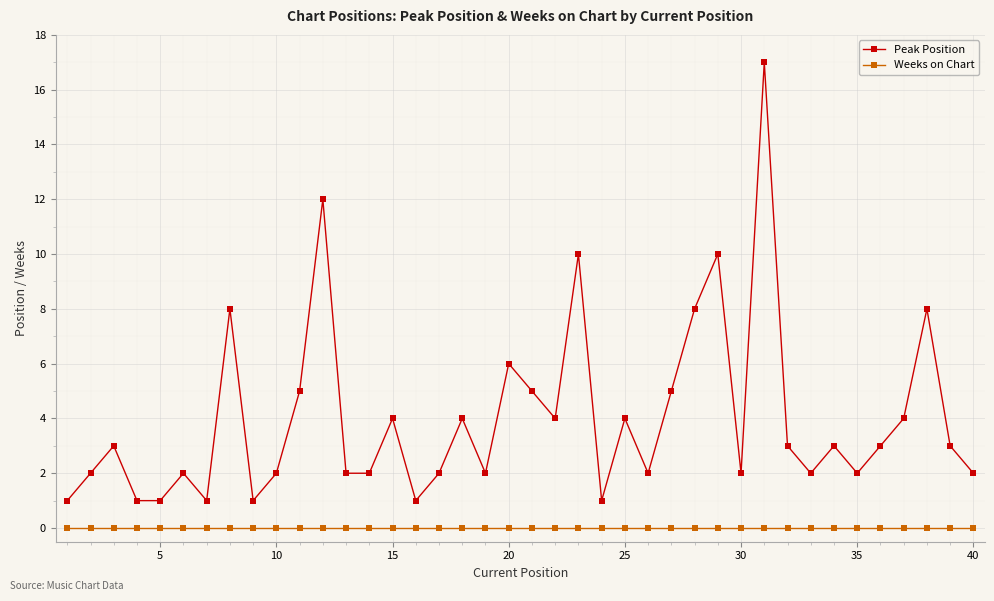

What is the difference between the maximum and second lowest values in the Peak Position series?

16